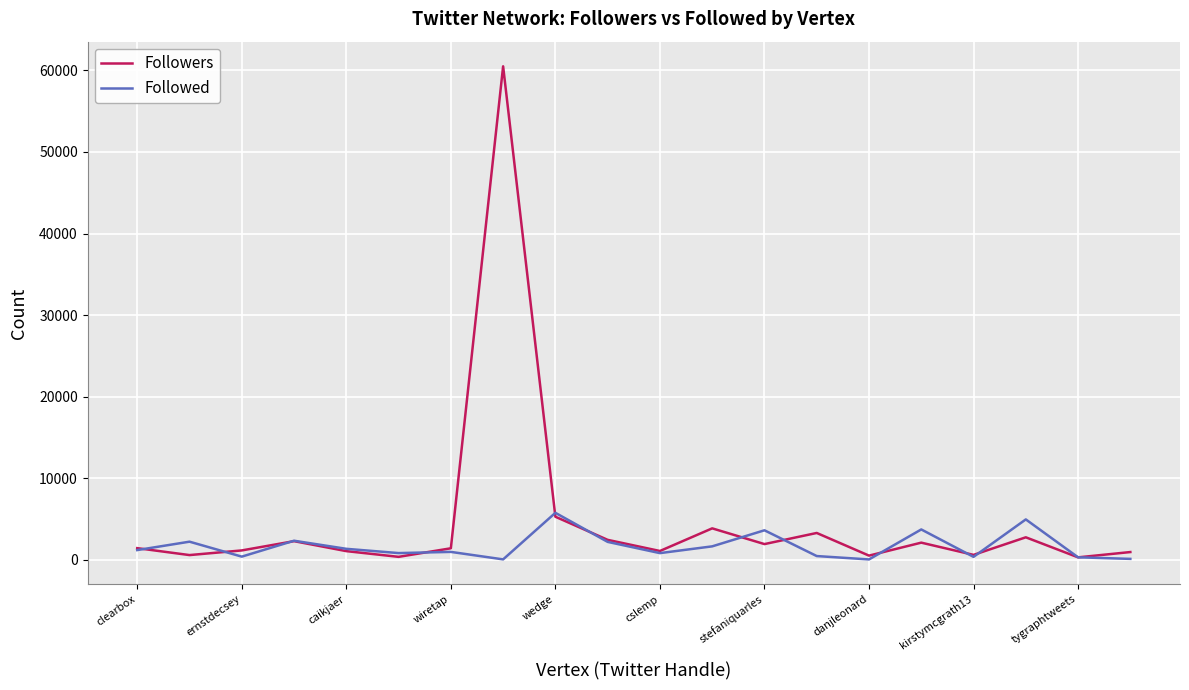

List the series in order of their overall mean, lowest first.

Followed, Followers